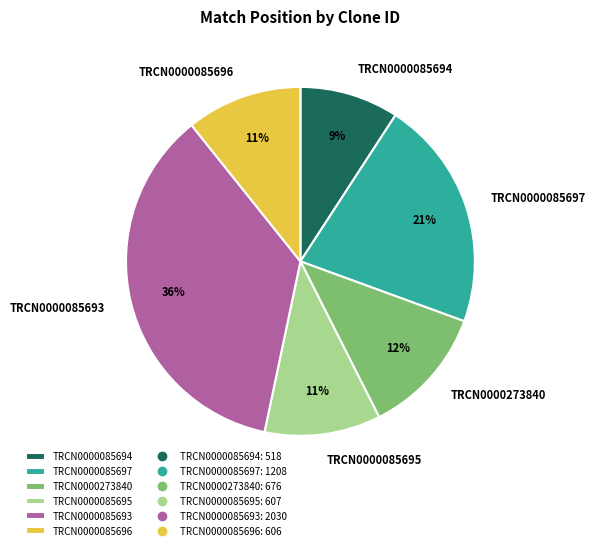

Combined, do TRCN0000273840 and TRCN0000085696 account for over 50%?

No